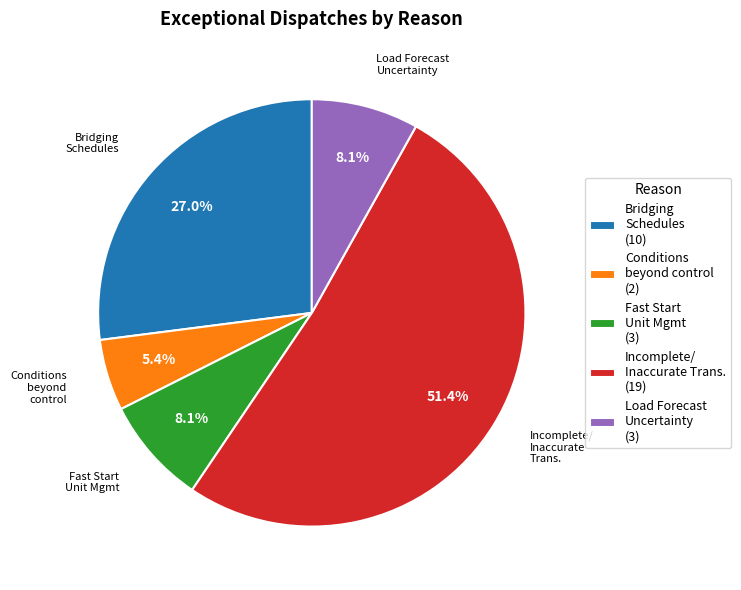

What is the majority slice?

Incomplete/ Inaccurate Trans. (19)